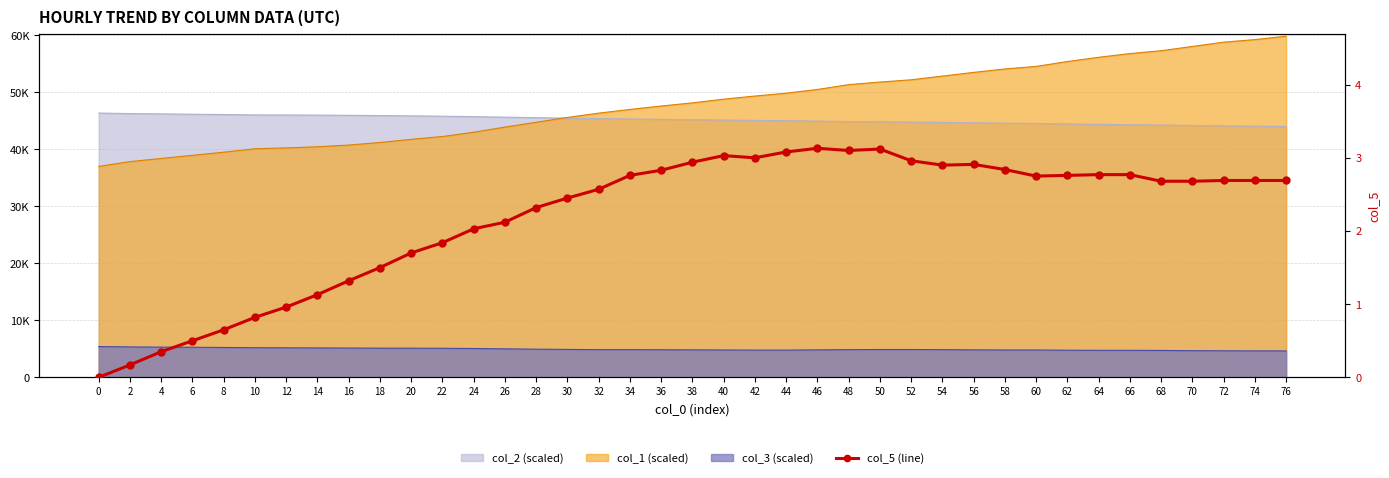

What is the maximum value shown in the chart?

3.1